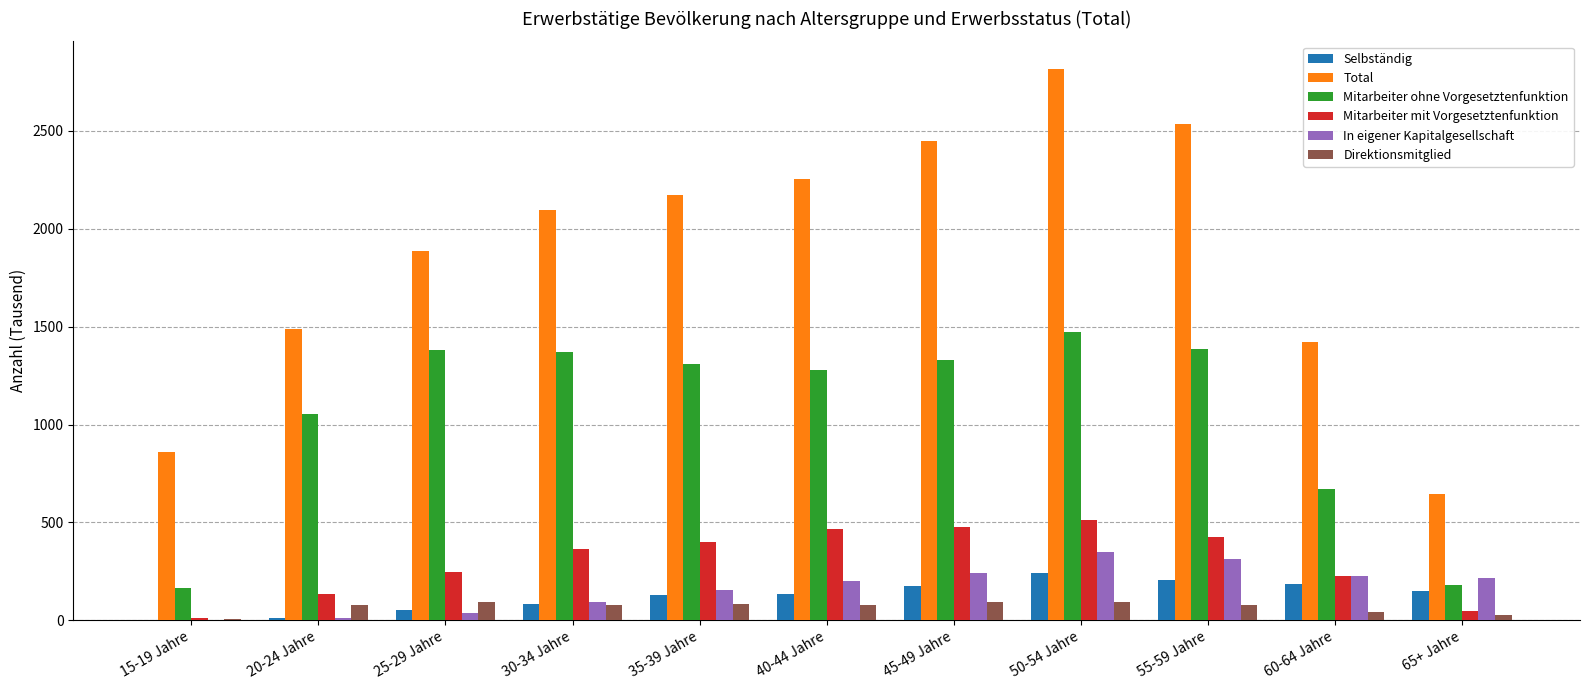

What is the sum of the Mitarbeiter mit Vorgesetztenfunktion values at 55-59 Jahre and 20-24 Jahre?

565